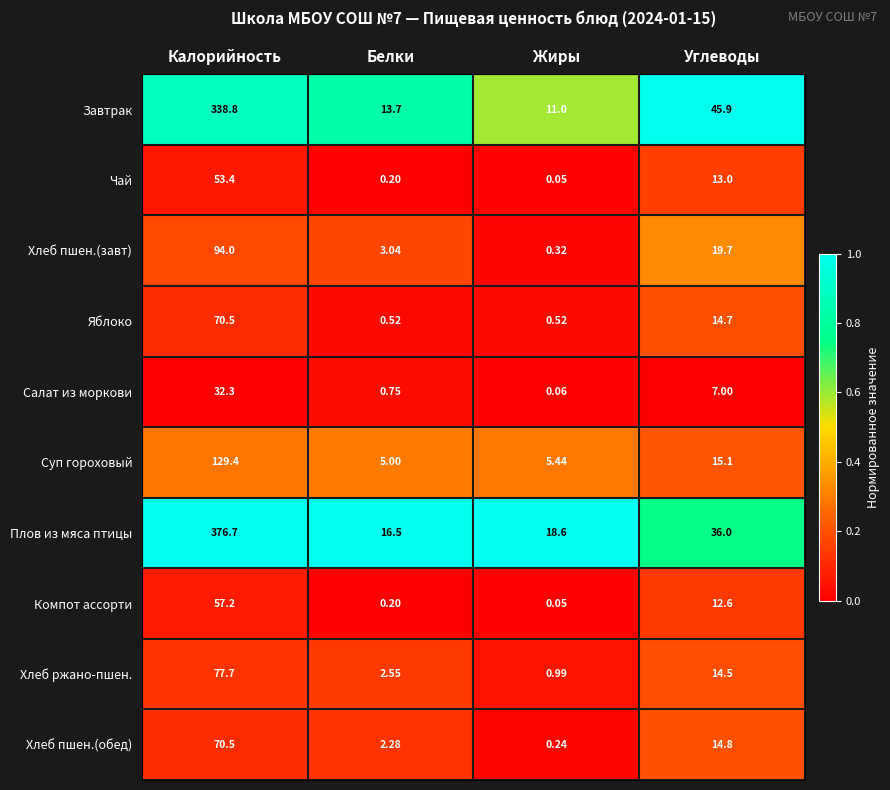

At which category is the sum across all series the highest?

Калорийность